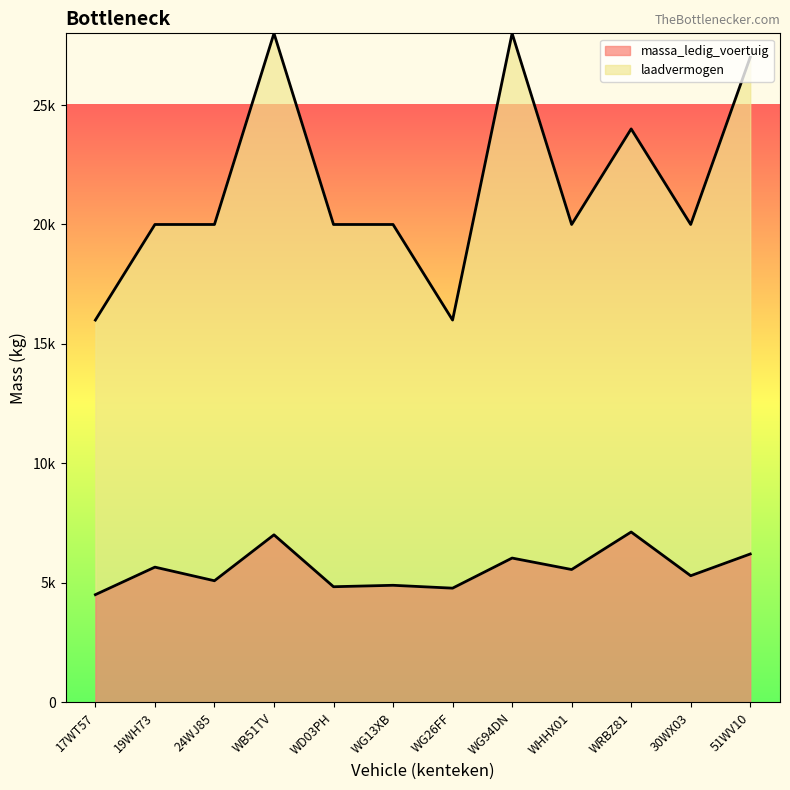

True or false: massa_ledig_voertuig and laadvermogen cross at least once.

False